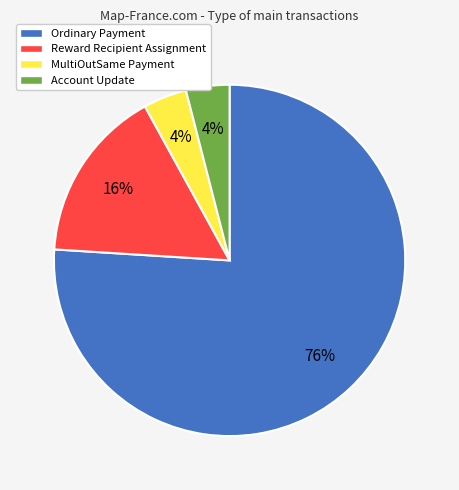

True or false: Account Update accounts for 4% of the total.

True